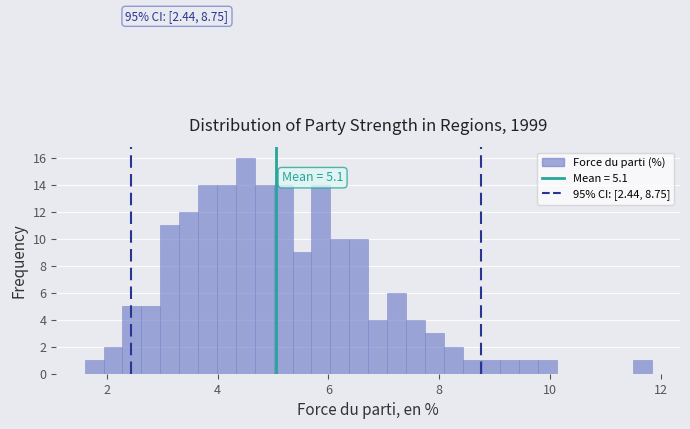

Around what value on the x-axis is the tallest bar? Give the approximate position of its centre, as read against the axis.

4.6